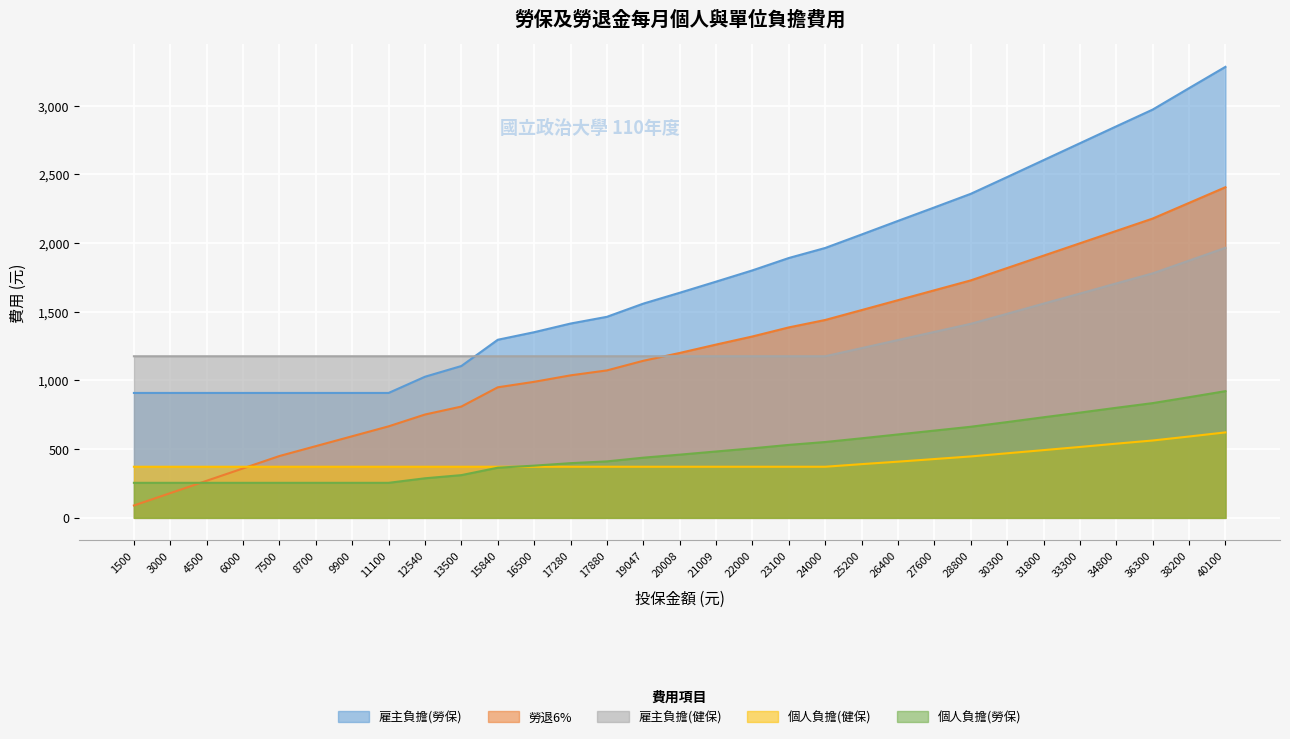

How many lines are shown in the chart?

5